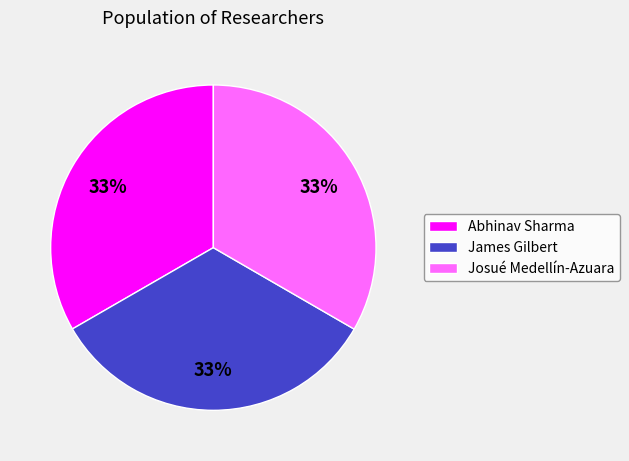

Is there any slice that represents more than half of the pie?

No